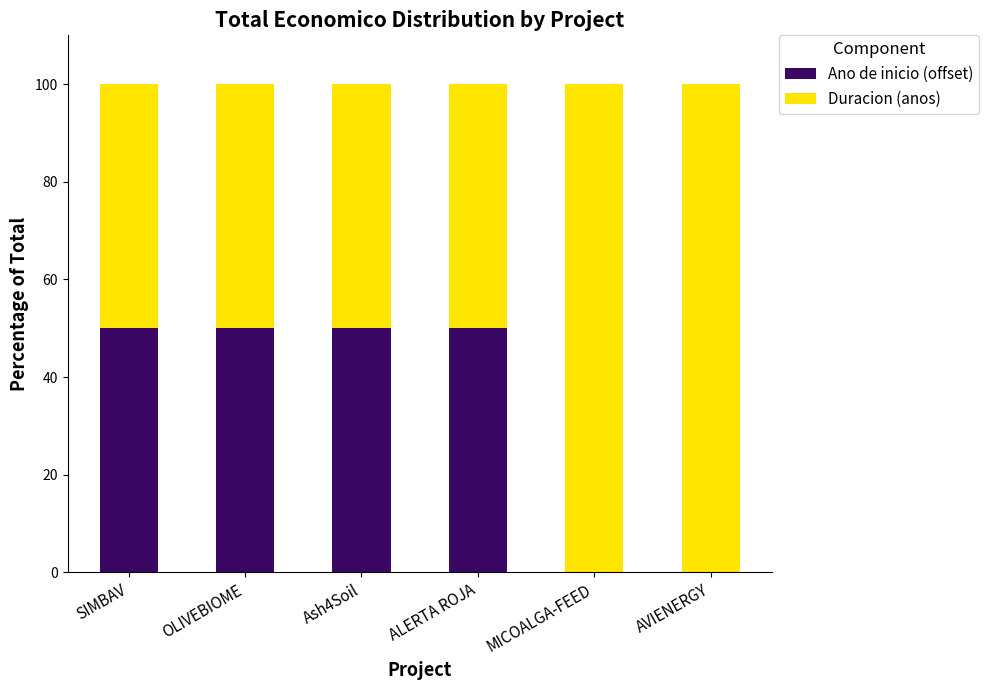

What is the total value across all series at AVIENERGY?

100